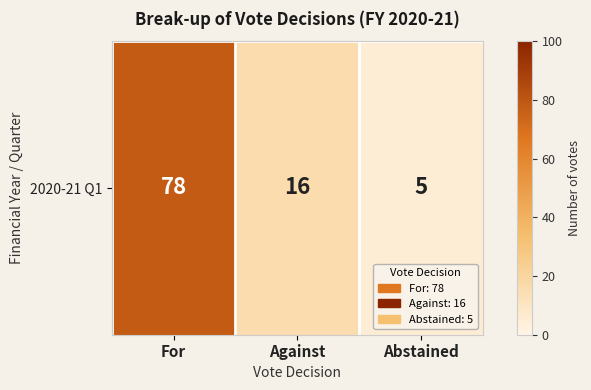

At which category does the chart reach its peak across all series?

For